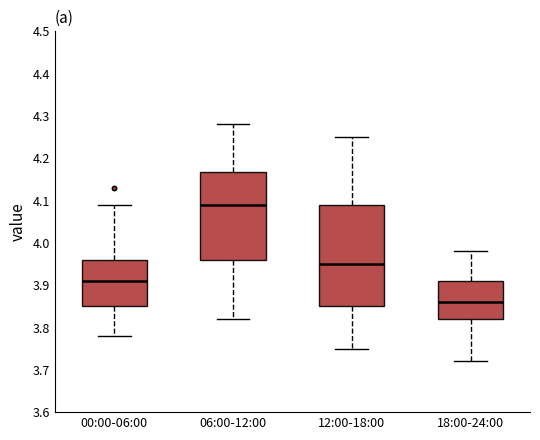

Where does the lower whisker of the box for 06:00-12:00 end on the y-axis? The values are not printed on the chart, so give them approximately, as read against the axis.

3.82